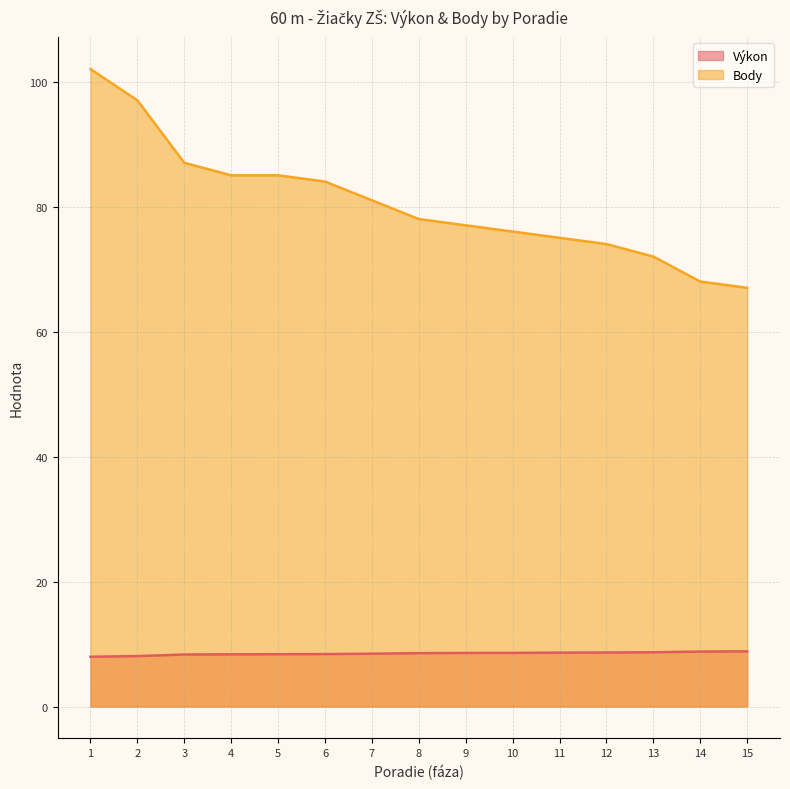

Which series has the largest total across all categories?

Body